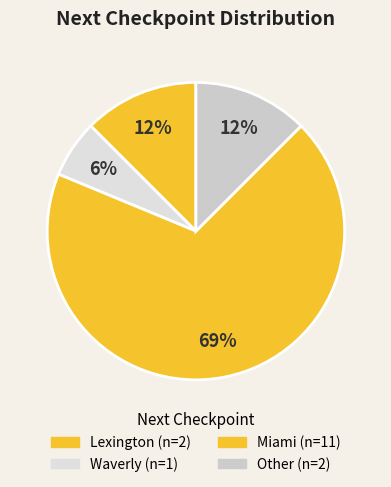

Rank the categories by value from lowest to highest.

Waverly, Lexington, Other, Miami